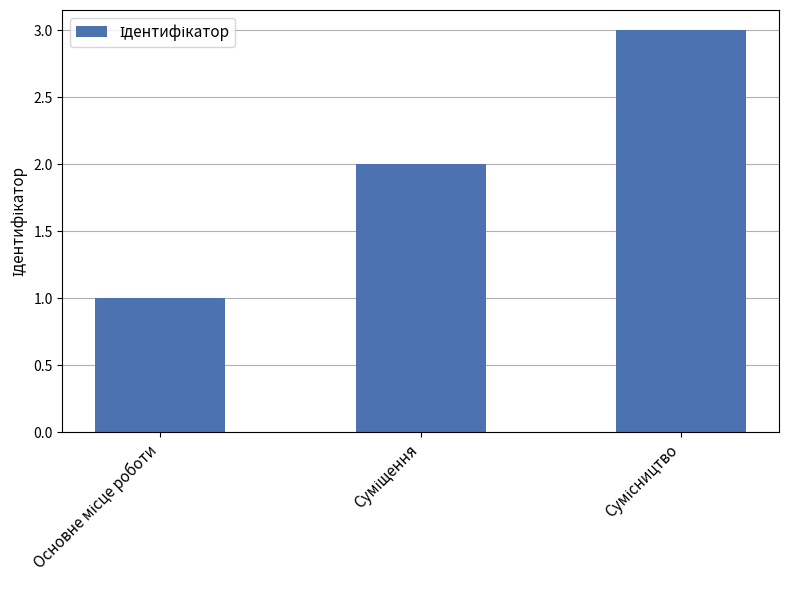

What is the sum of all values?

6